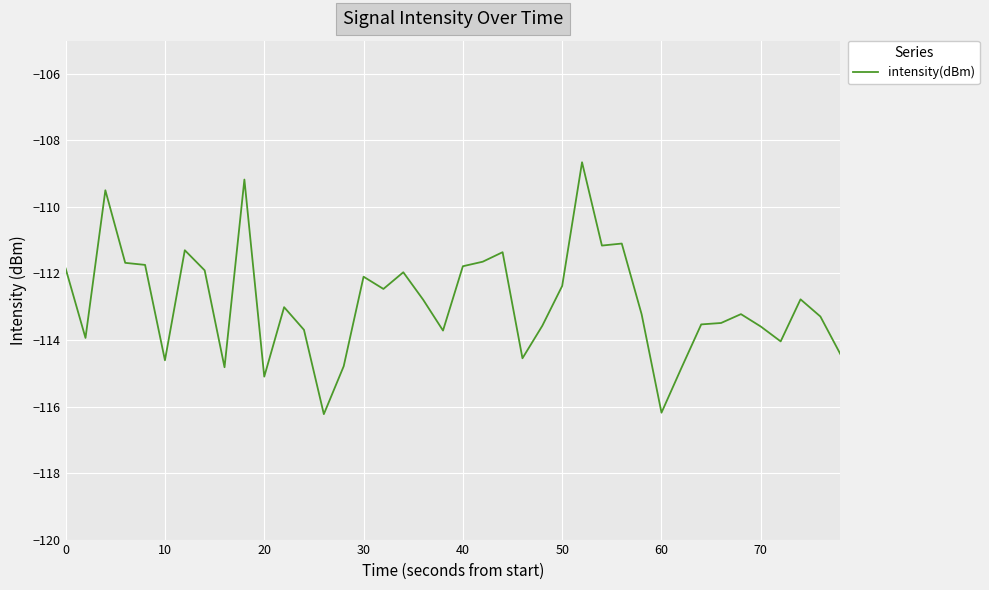

What is the difference between the maximum and minimum values?

7.6